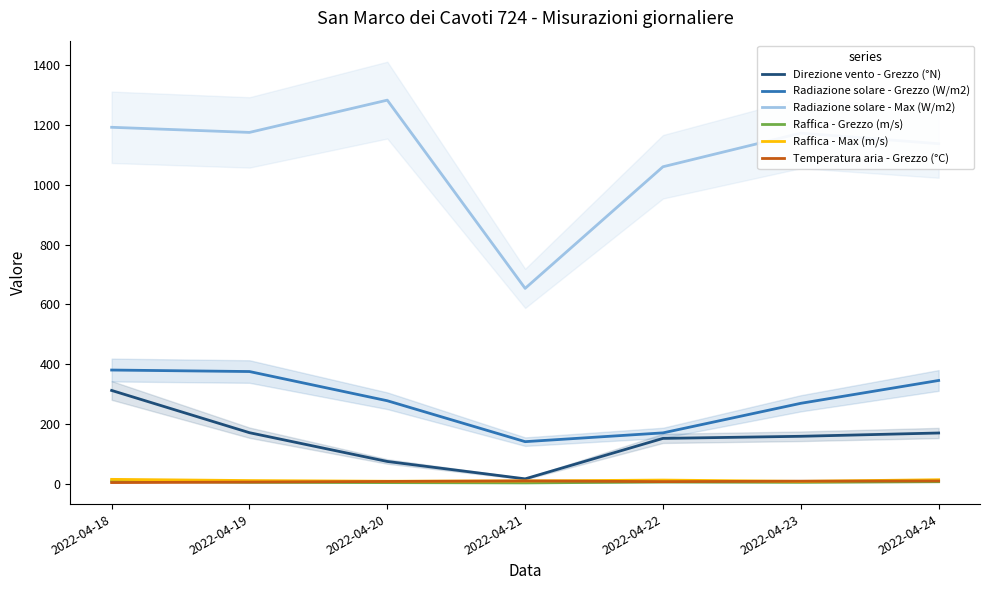

How many values in the Raffica - Grezzo (m/s) series are below 6?

2